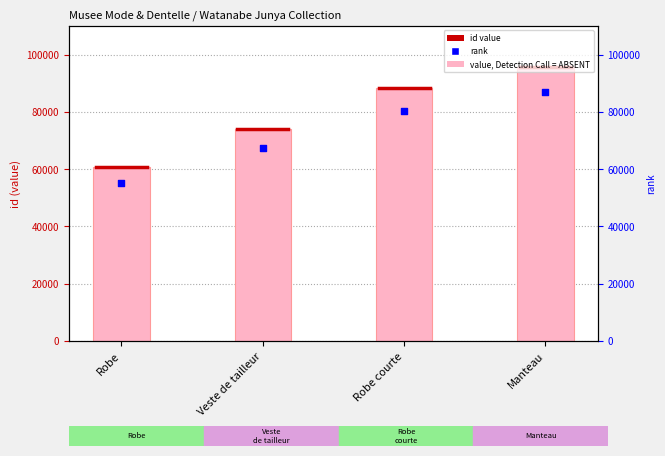

Is the value of id at Manteau greater than the value of rank at Robe?

Yes